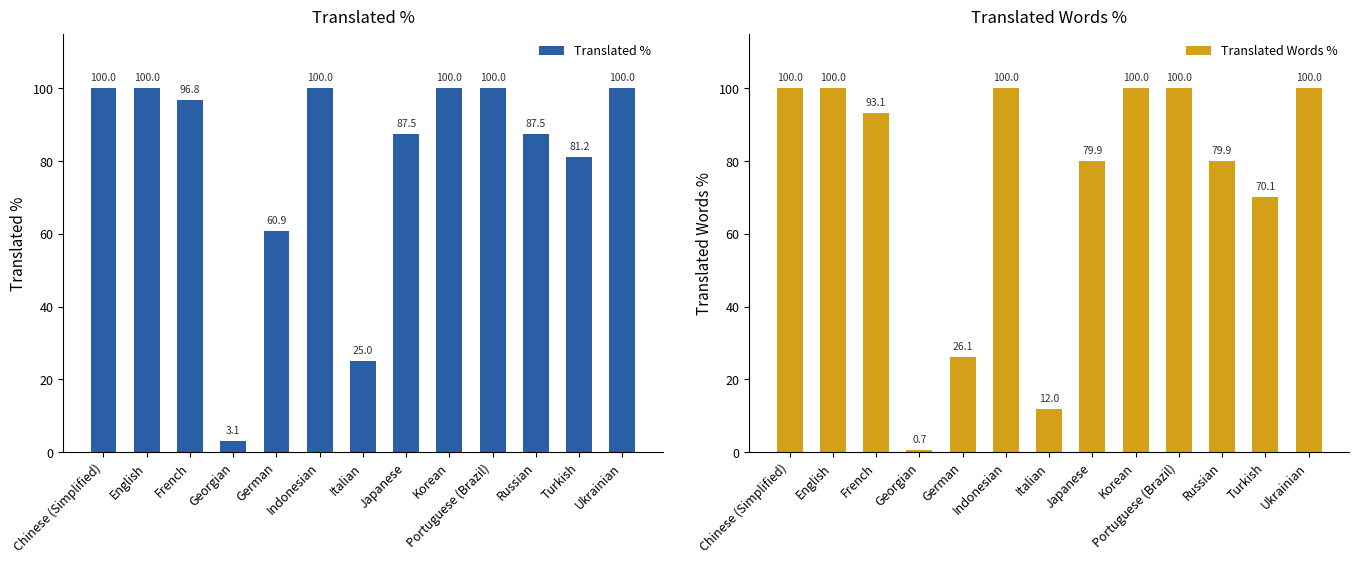

What is the lowest value of the Translated % series?

3.1